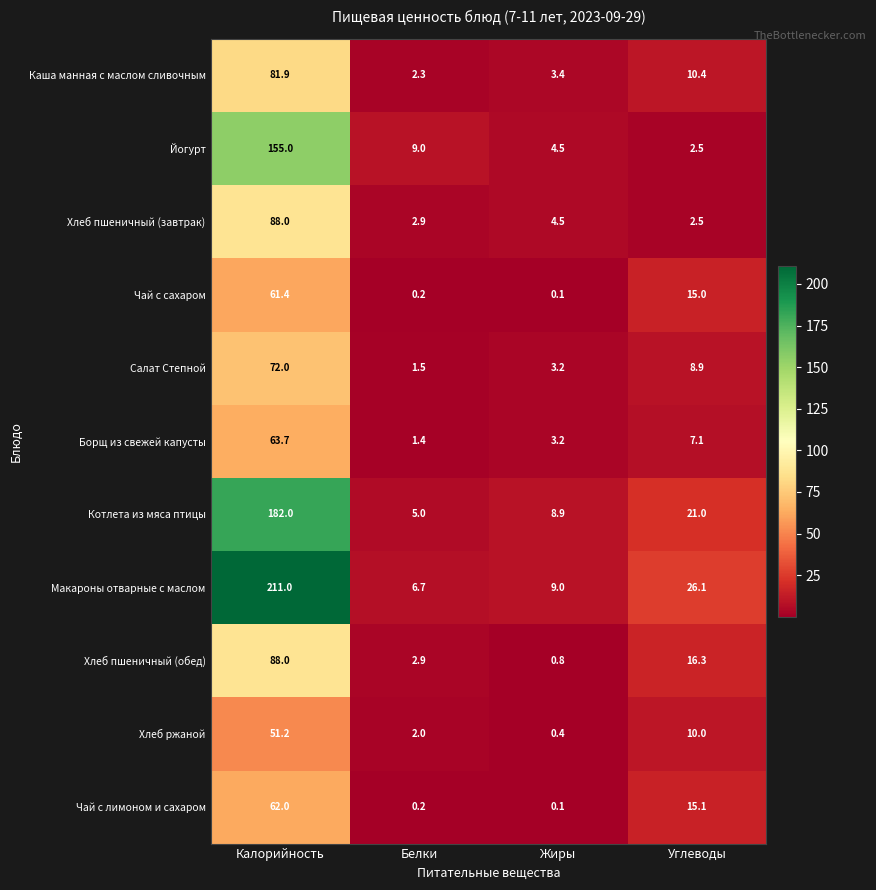

What is the total value across all series at Калорийность?

1116.2